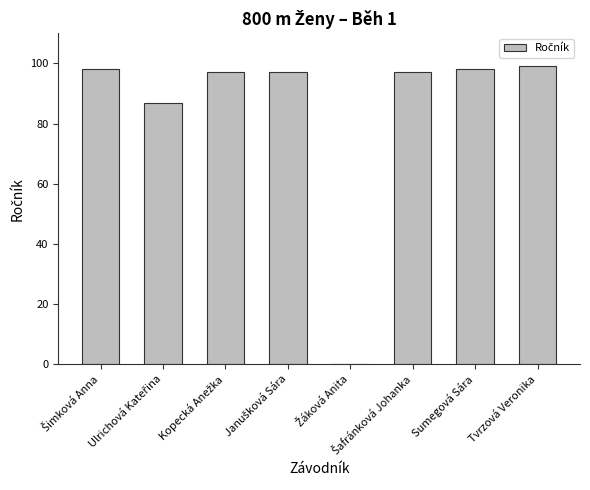

How many values are above zero?

7